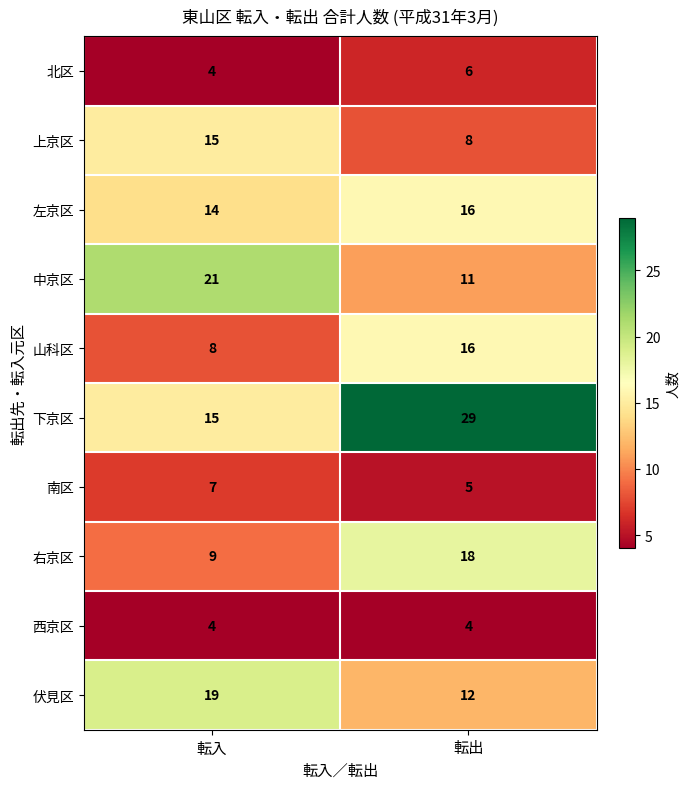

At which category is the sum across all series the highest?

転出